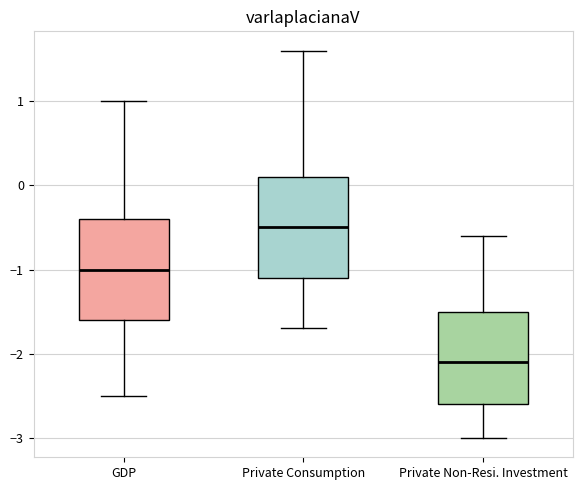

Where is the lower edge of the box for Private Consumption on the y-axis? The values are not printed on the chart, so give them approximately, as read against the axis.

-1.1